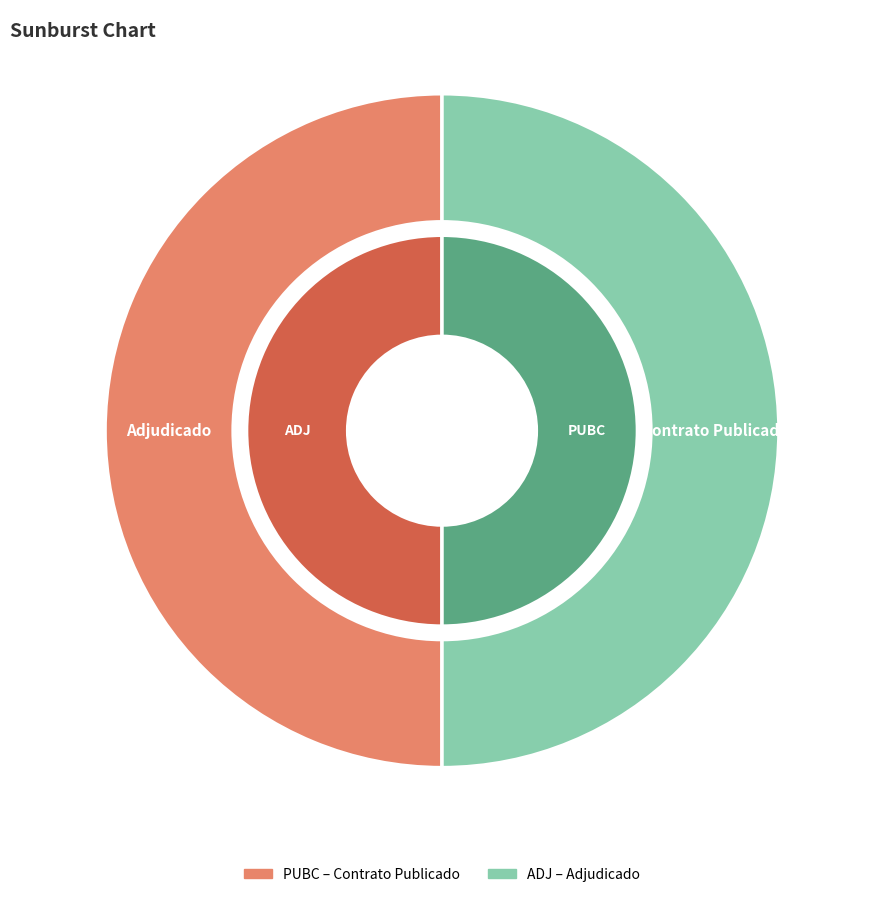

Between PUBC and ADJ, which is larger?

PUBC